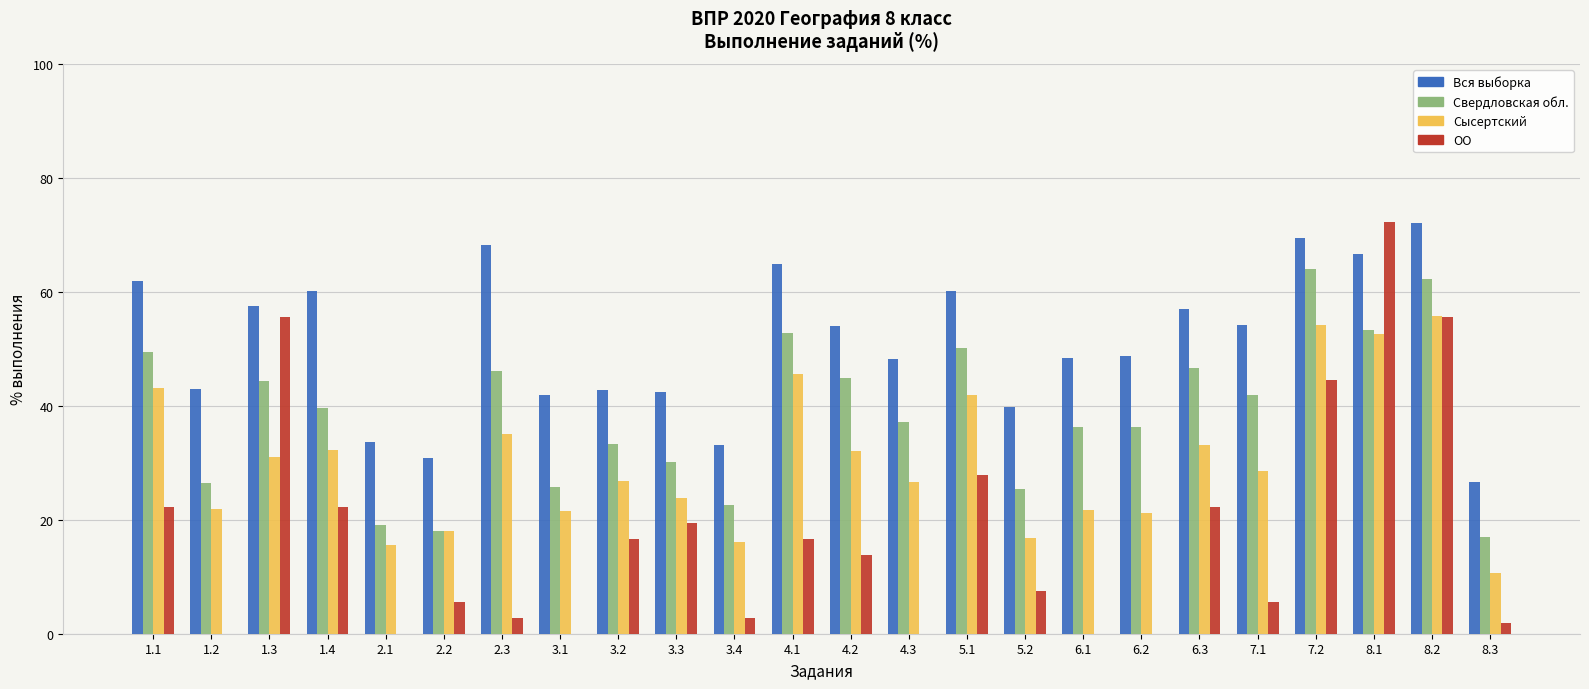

What is the sum of all Вся выборка values?

1225.3